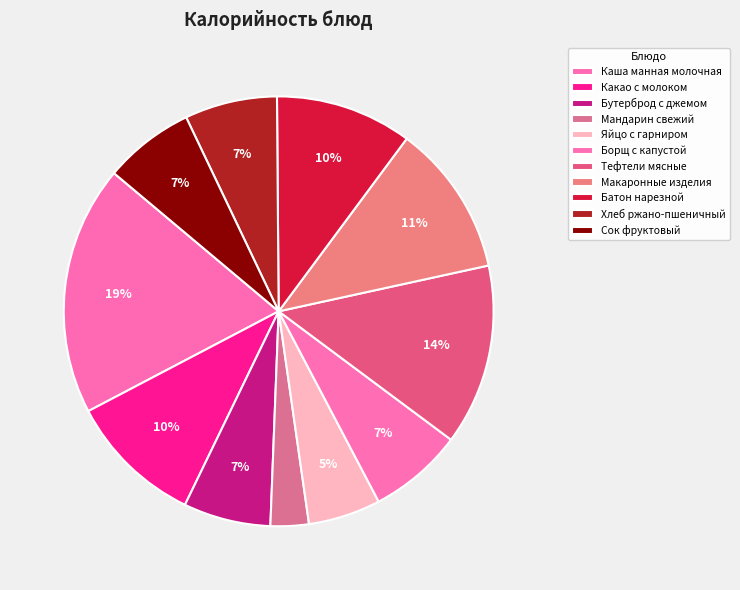

Which category has the biggest portion of the pie?

Каша манная молочная